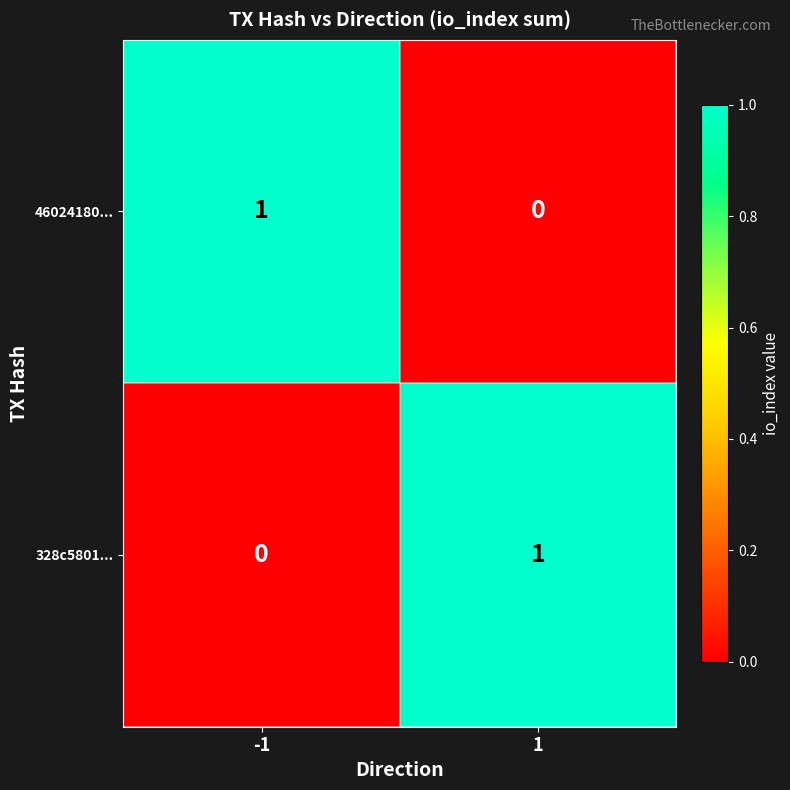

Is the value of 46024180... at -1 greater than the value of 328c5801... at -1?

Yes